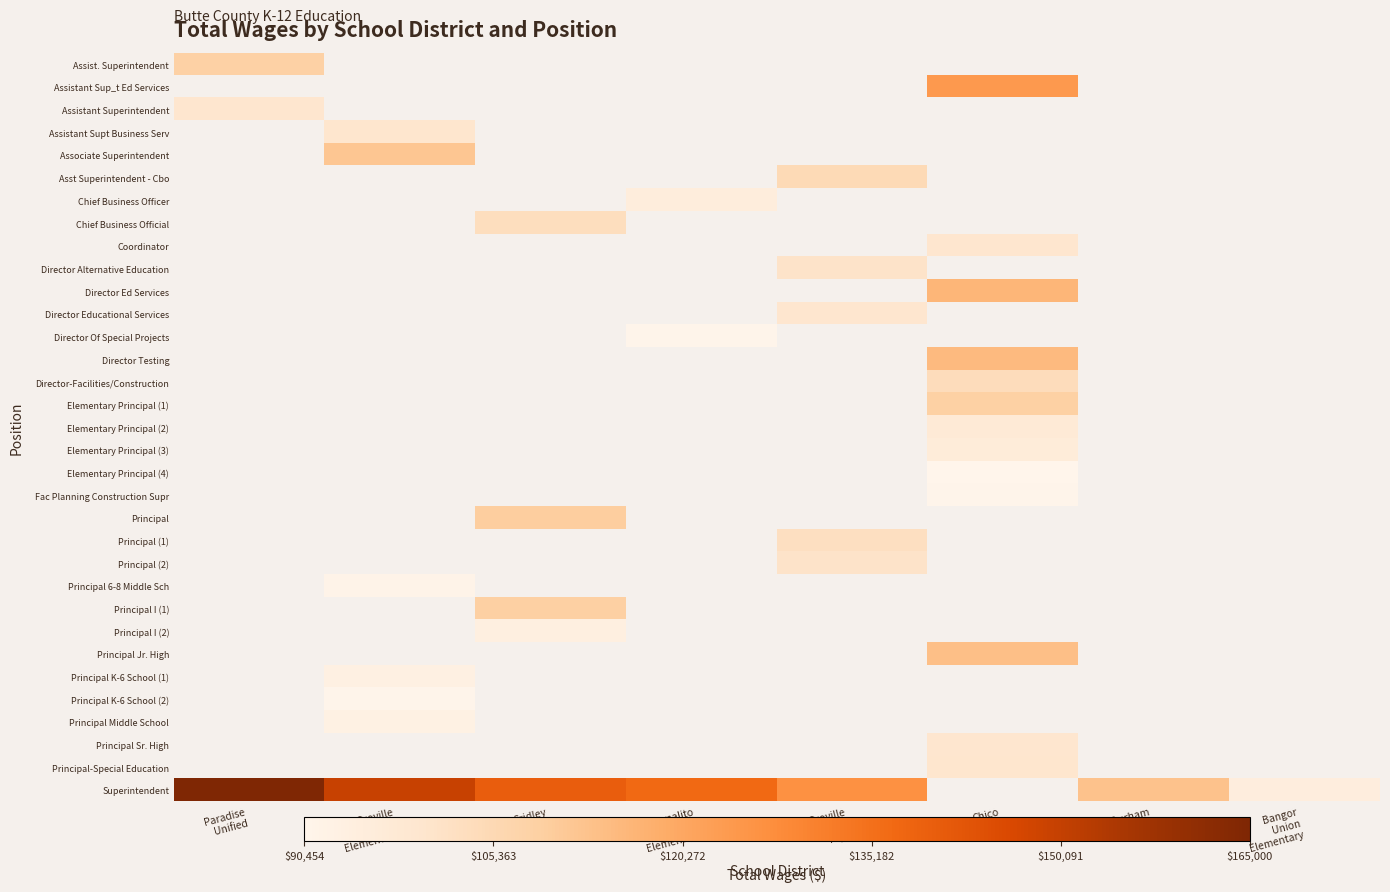

How many distinct data groups are displayed?

33